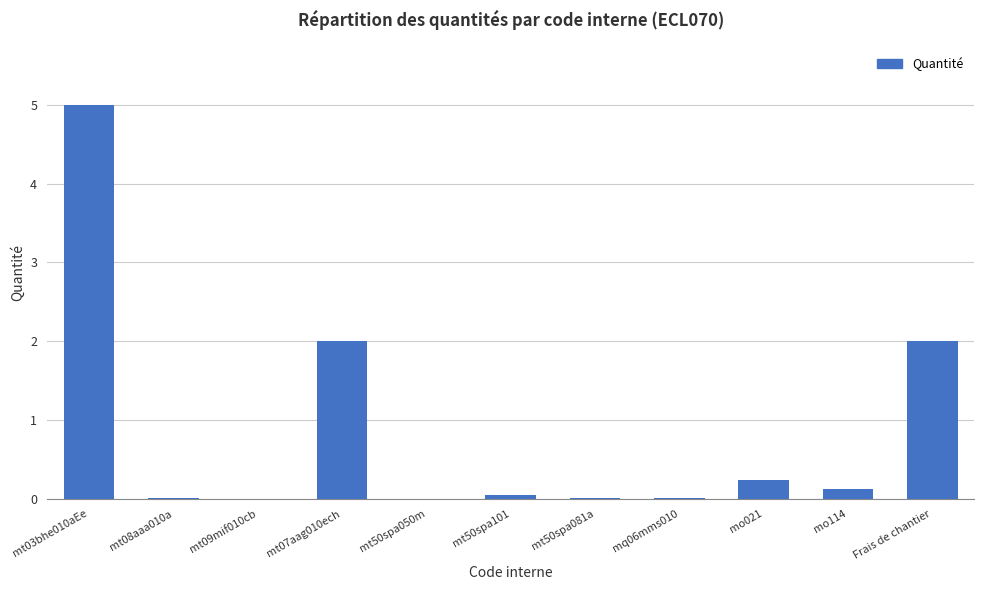

Between mo021 and mt03bhe010aEe, which is larger?

mt03bhe010aEe